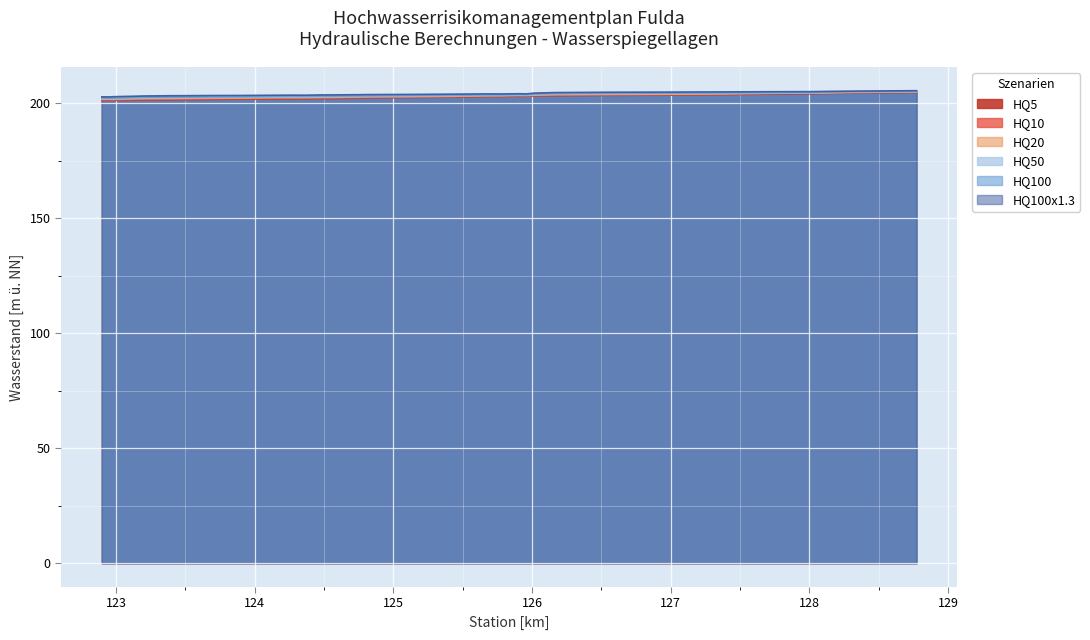

What is the total value across all series at 127.986?

1227.6